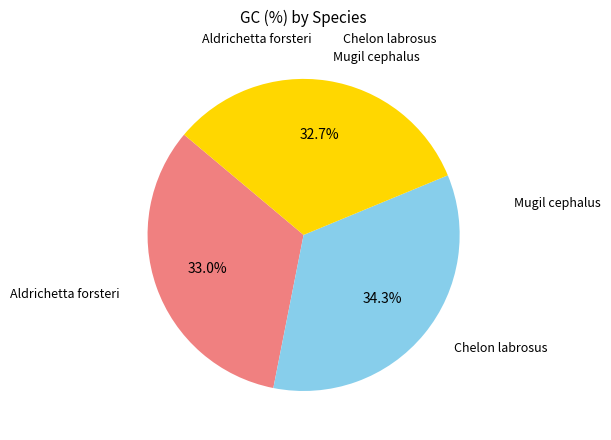

Is there a majority slice in this chart?

No